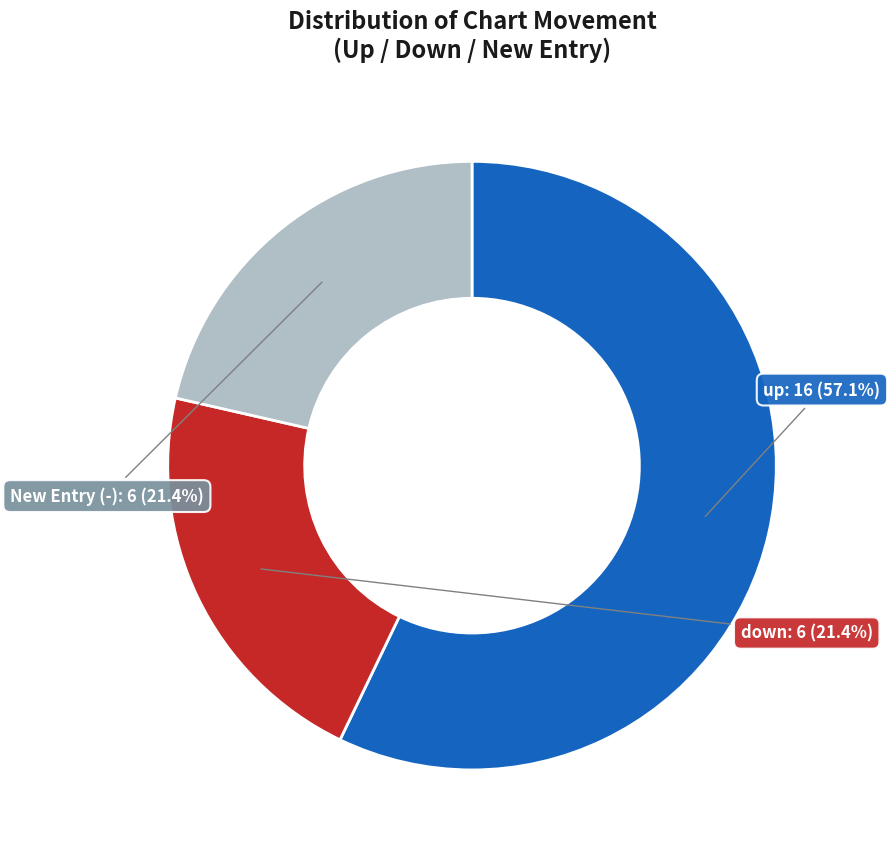

Is there any slice that represents more than half of the pie?

Yes